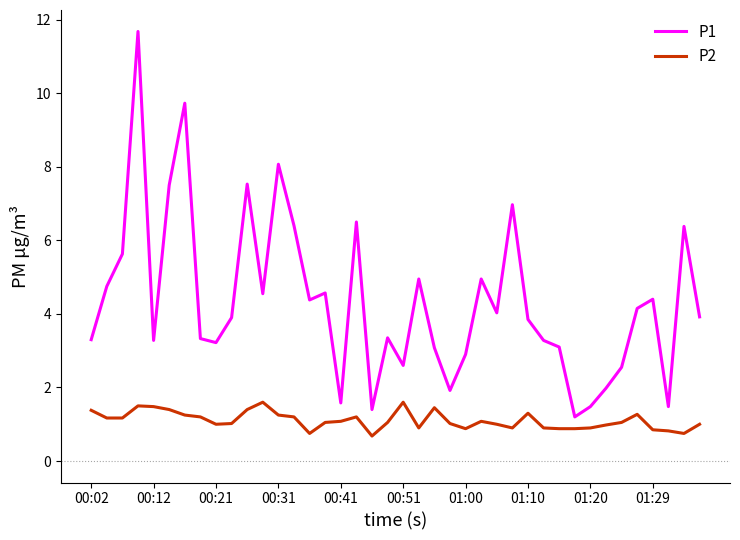

List the series in order of their peak value, lowest first.

P2, P1